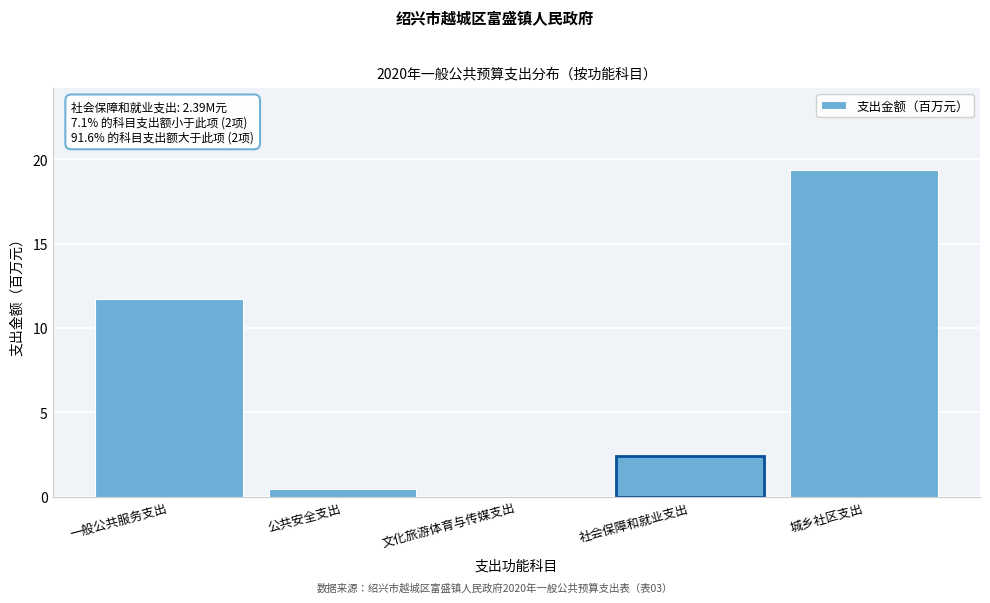

What is the maximum value shown in the chart?

19.4